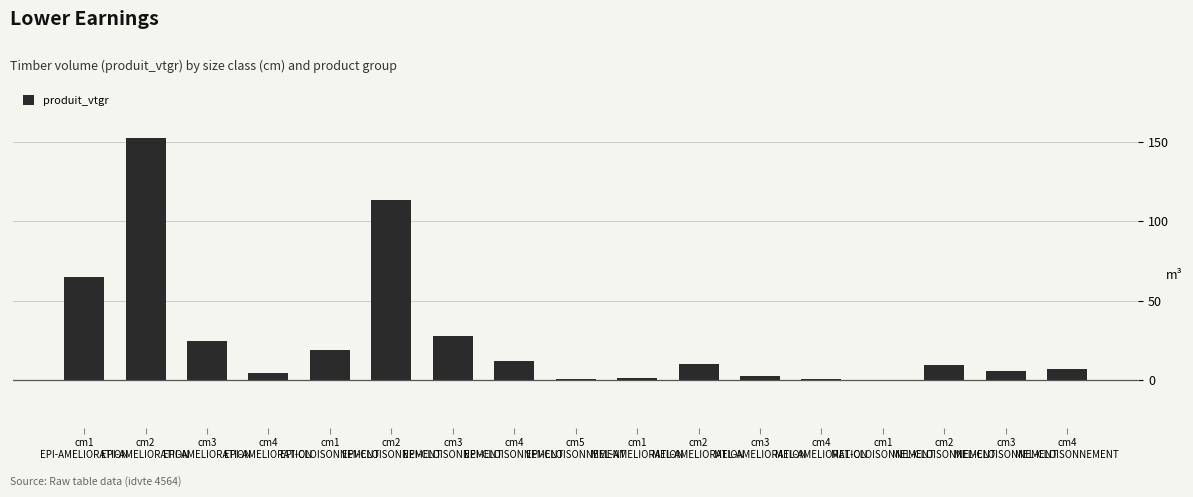

At which label does the data first exceed 9?

cm1
EPI-AMELIORATION